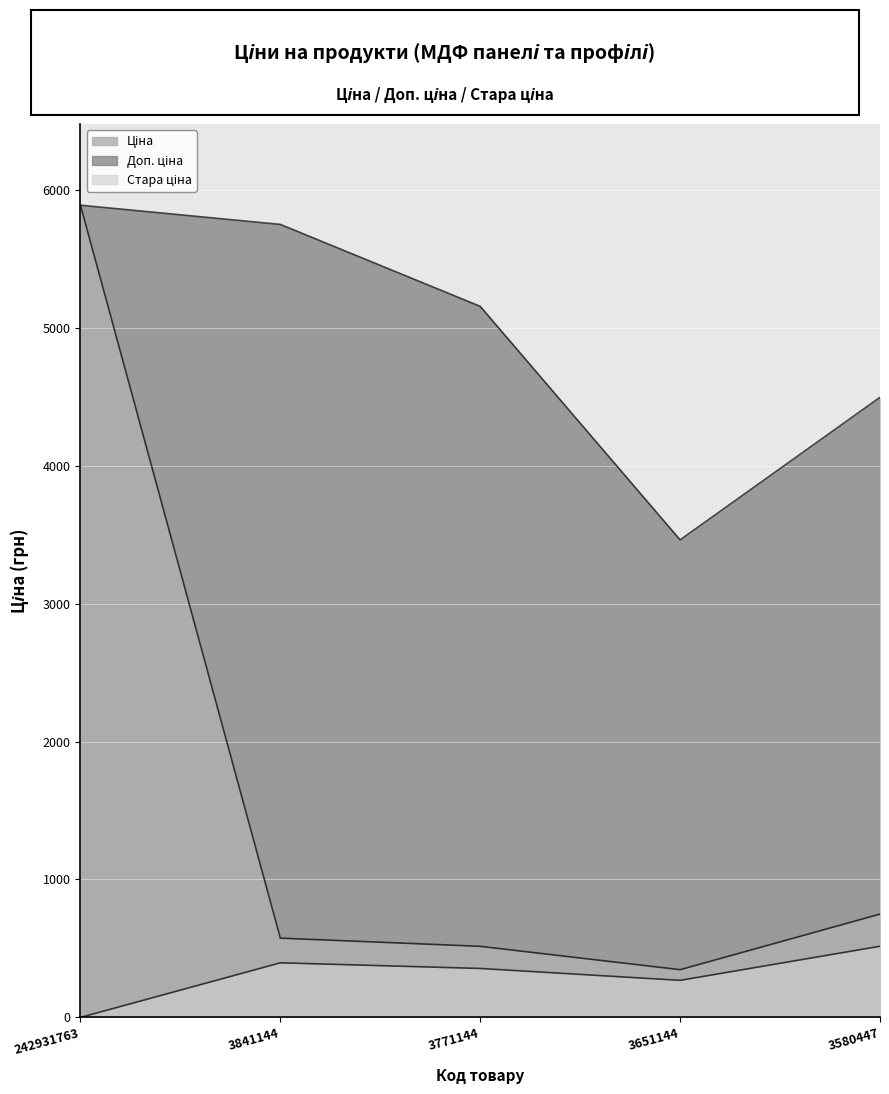

True or false: Ціна and Доп. ціна cross at least once.

False